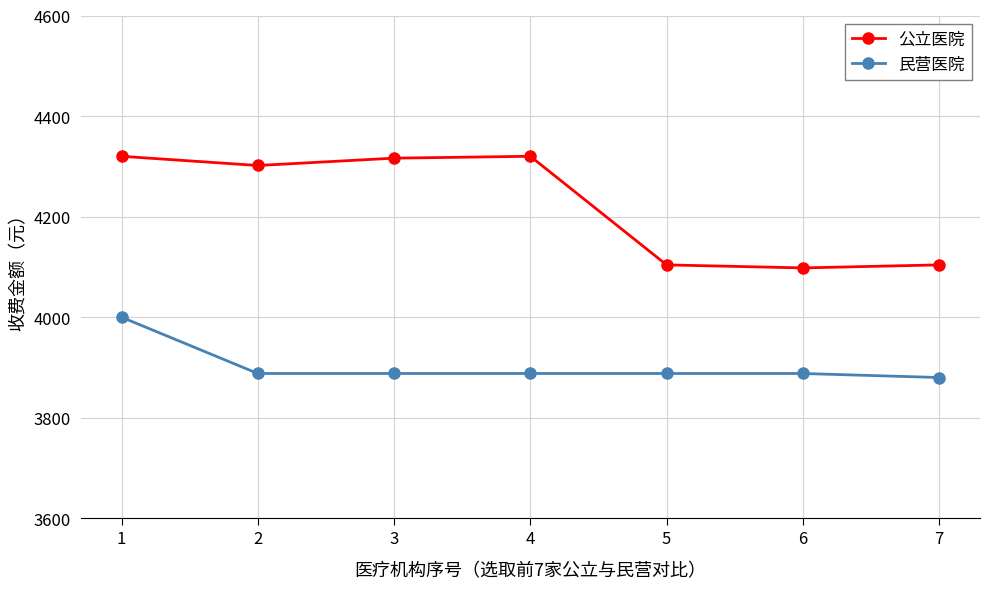

What is the value of the 公立医院 point at the 7th from the left?

4104.0